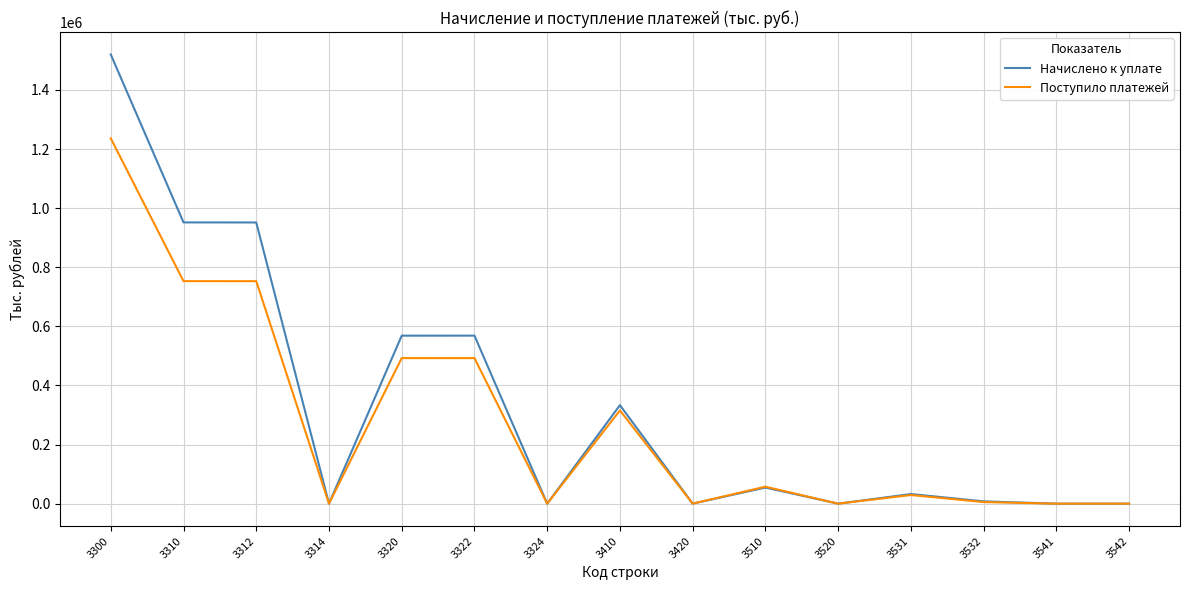

Which series has the largest range (max minus min)?

Начислено к уплате